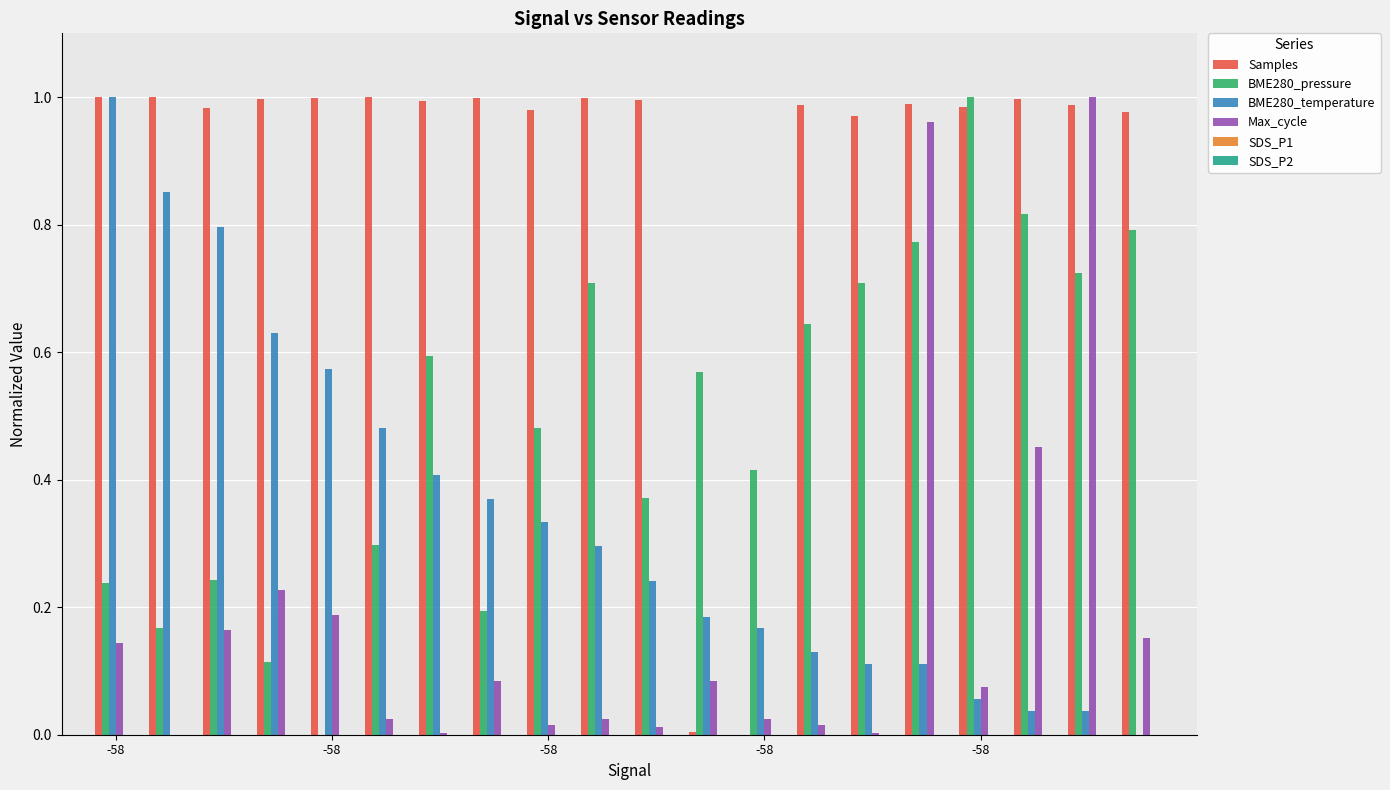

What is the sum of all Samples values?

17.8